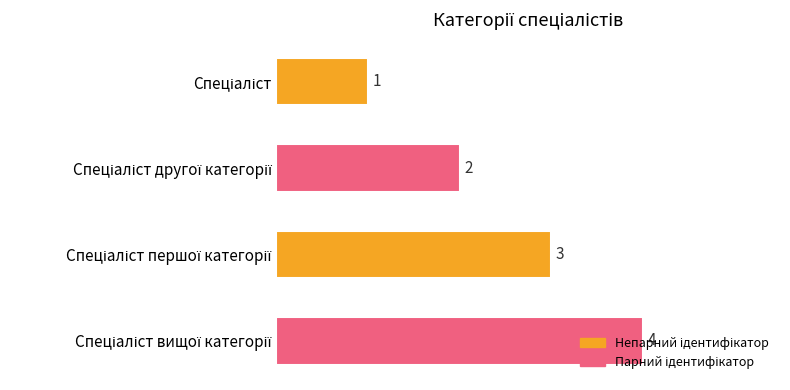

What is the greatest value displayed?

4